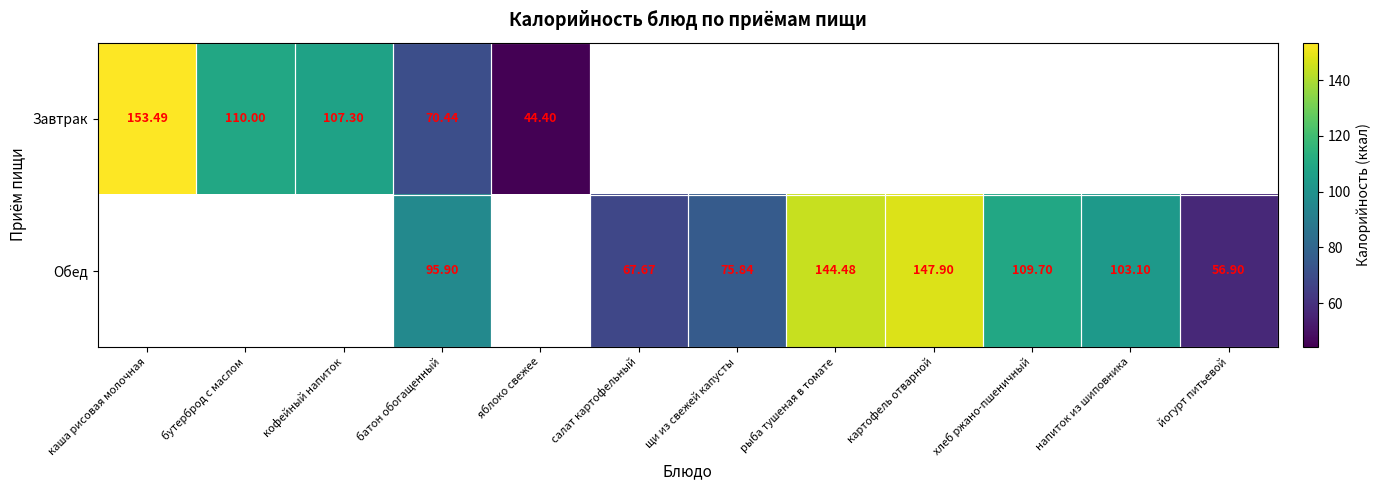

Is the value of Обед at йогурт питьевой greater than the value of Завтрак at батон обогащенный?

No